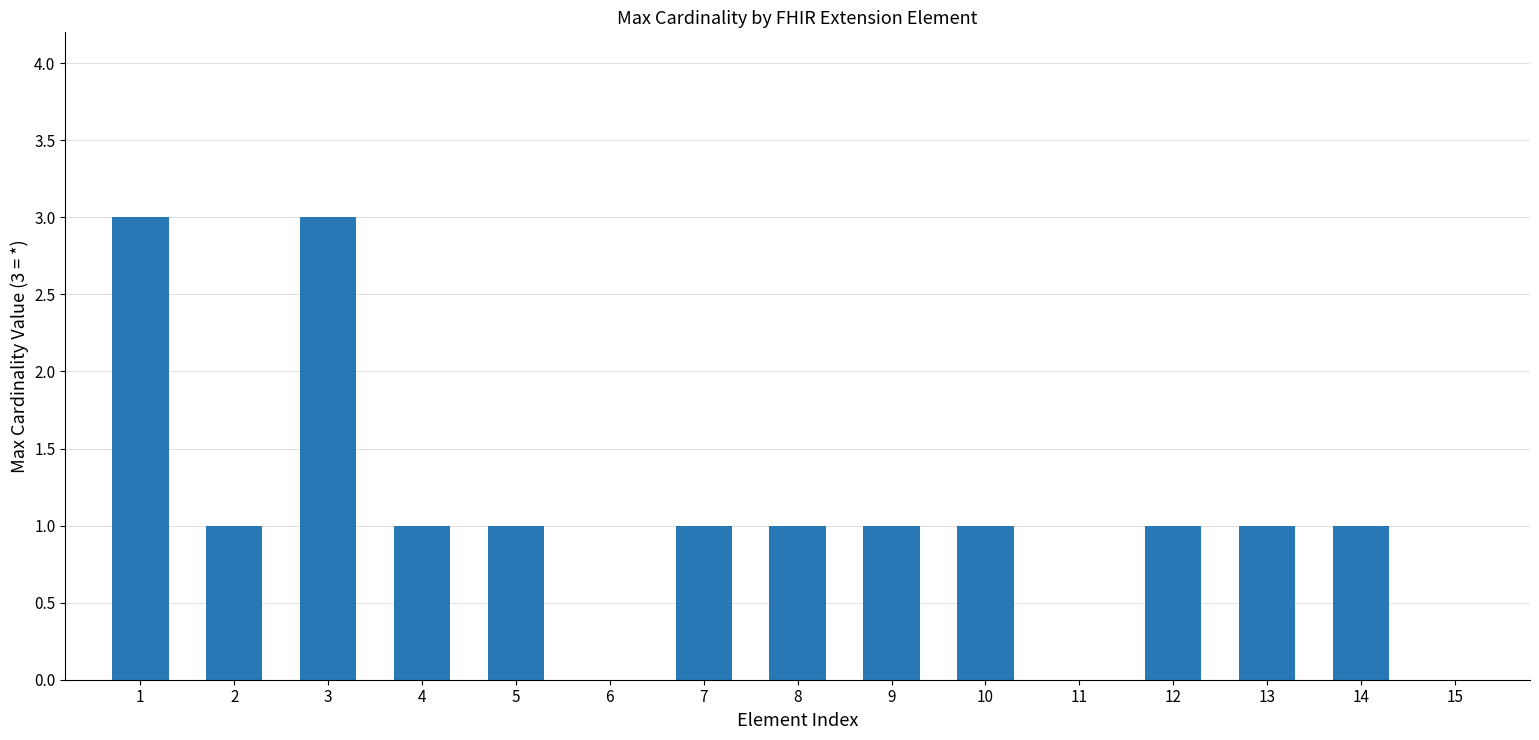

What is the maximum value shown in the chart?

3